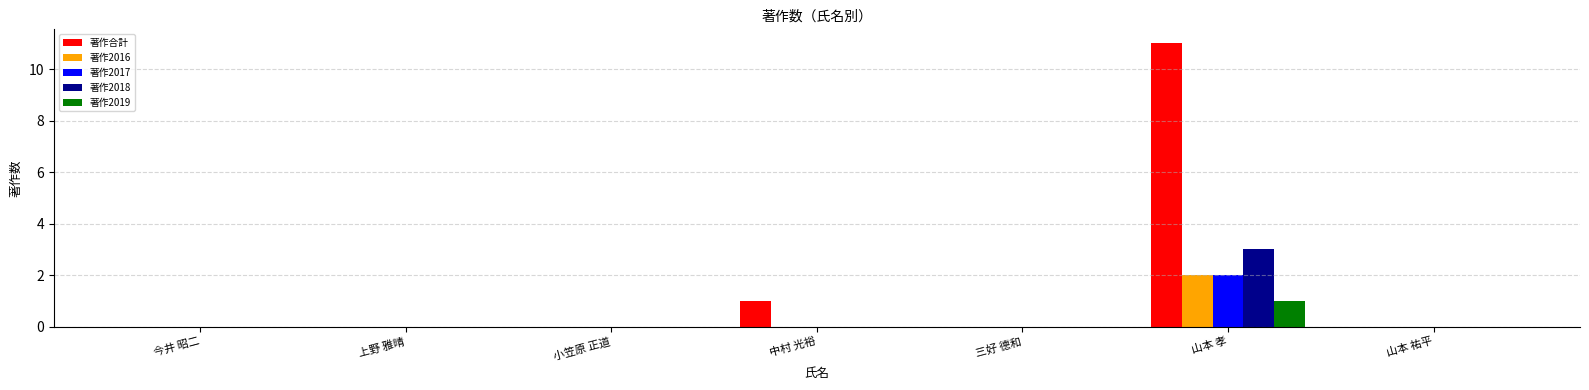

Reading right to left, list all the values displayed in this chart.

著作合計: 0	11	0	1	0	0	0
著作2016: 0	2	0	0	0	0	0
著作2017: 0	2	0	0	0	0	0
著作2018: 0	3	0	0	0	0	0
著作2019: 0	1	0	0	0	0	0